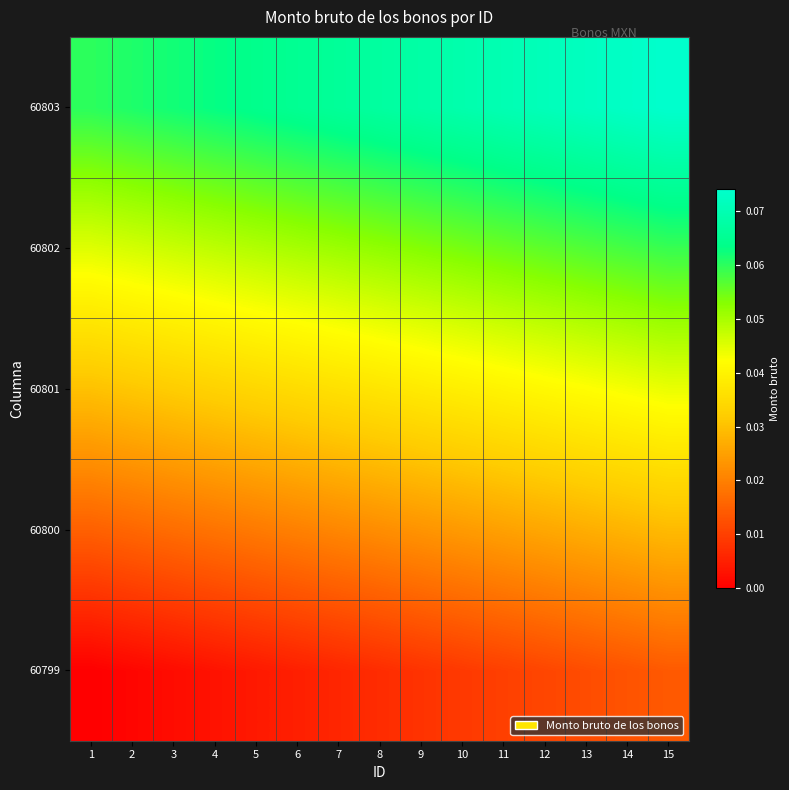

List the series in order of their overall mean, highest first.

60803, 60802, 60801, 60800, 60799